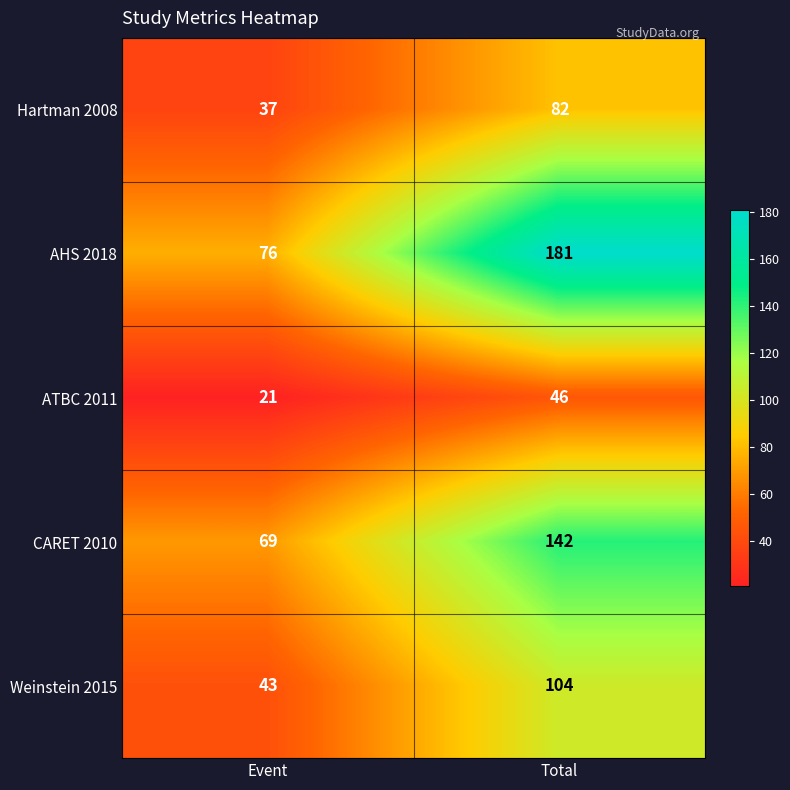

Which category has the lowest value in the Weinstein 2015 series?

Event